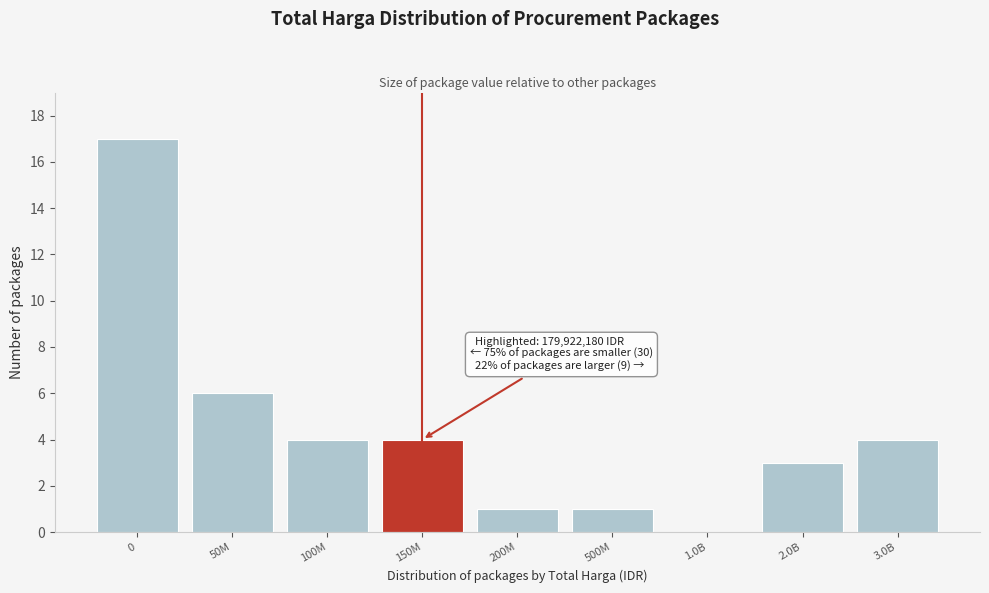

Reading left to right, list all the values displayed in this chart.

0=17	50M=6	100M=4	150M=4	200M=1	500M=1	1.0B=0	2.0B=3	3.0B=4